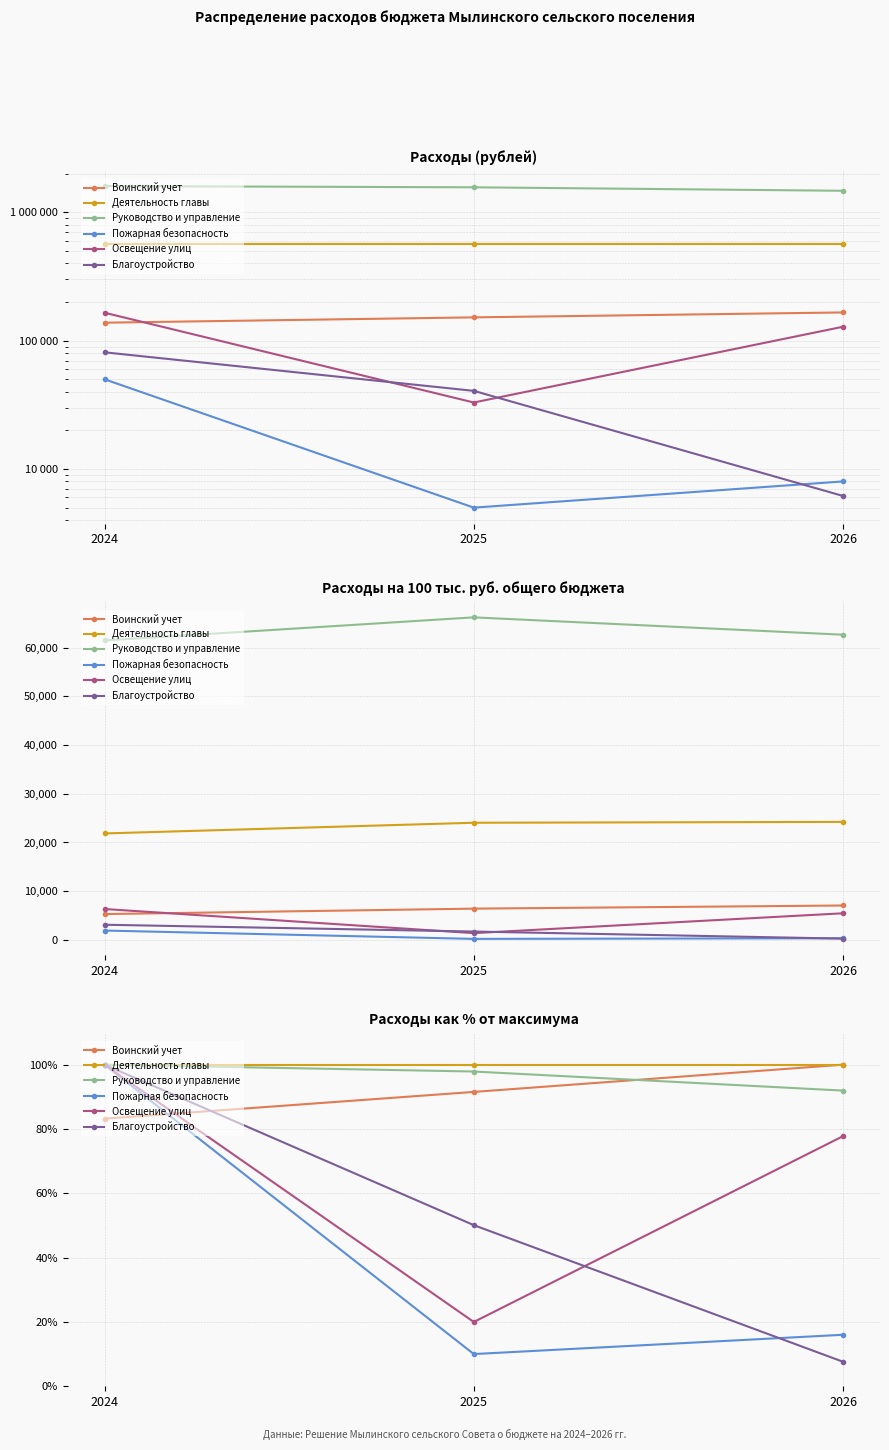

How many data points in Пожарная безопасность are less than 16?

1